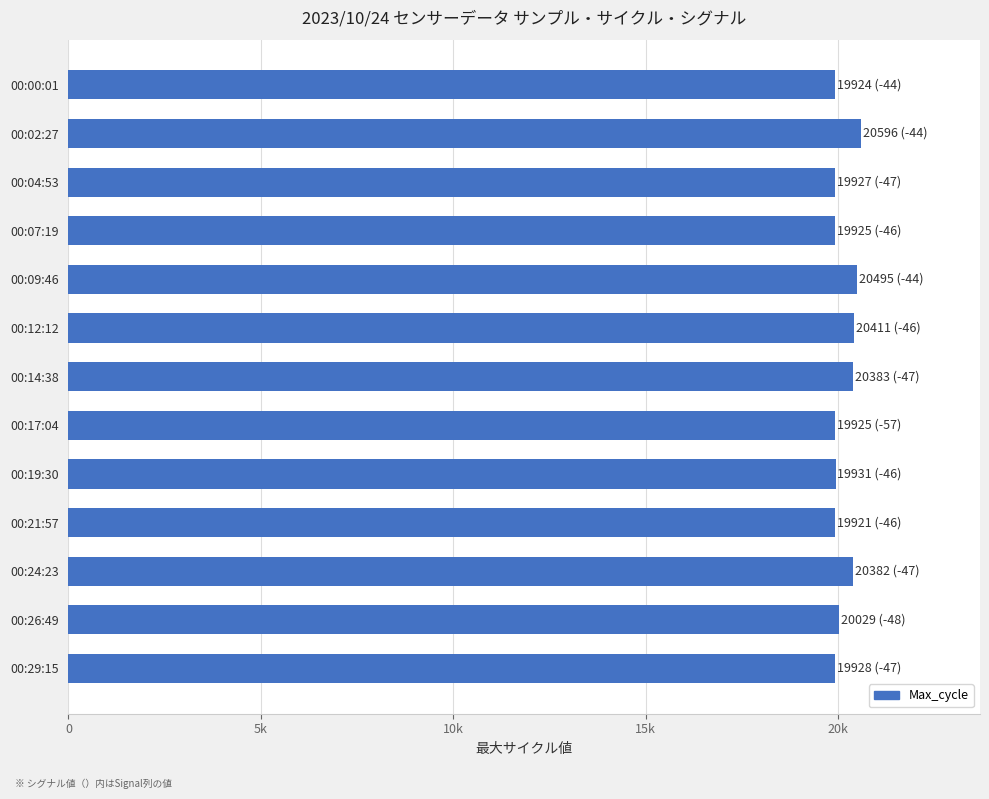

What is the smallest value displayed?

19921